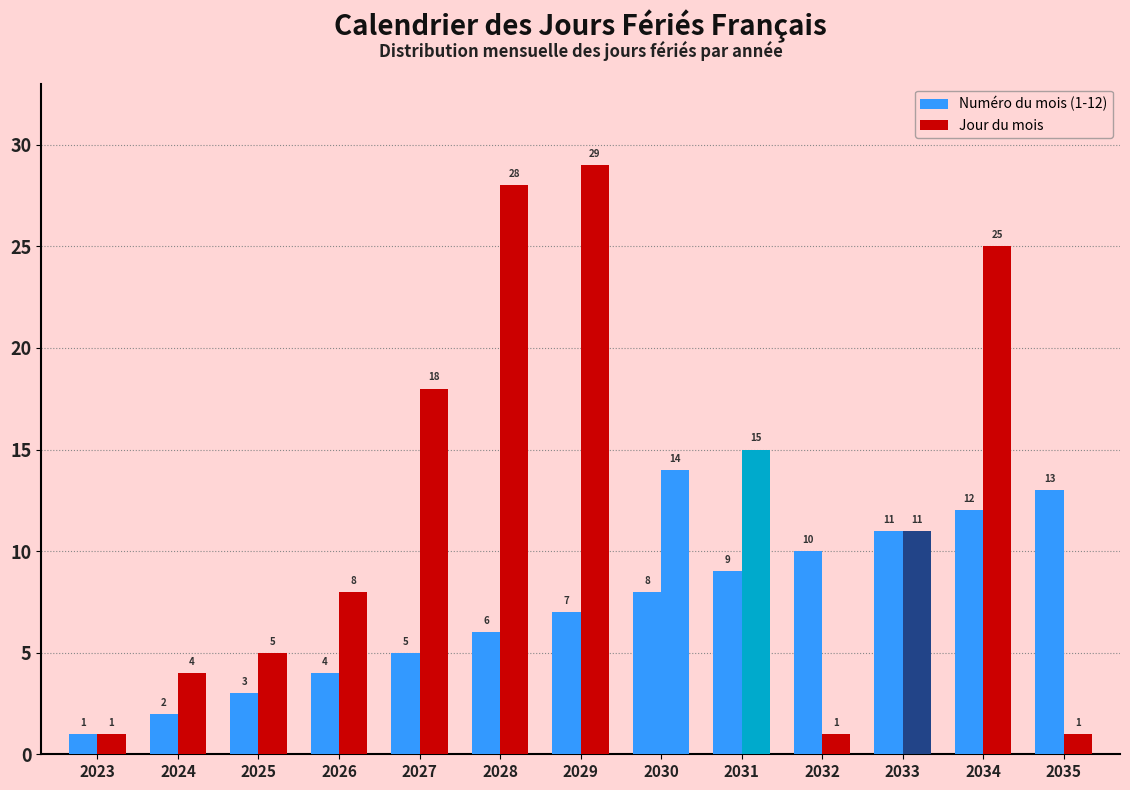

What is the value of the Jour du mois bar at the 12th from the left?

25